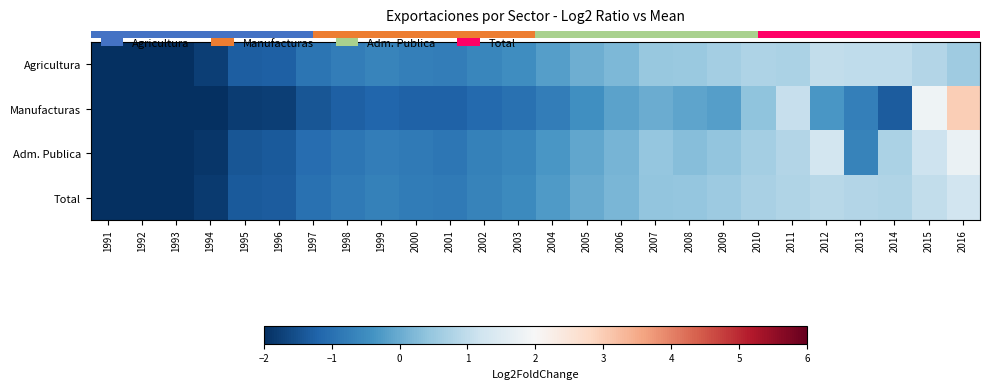

What is the smallest value displayed?

-3.0